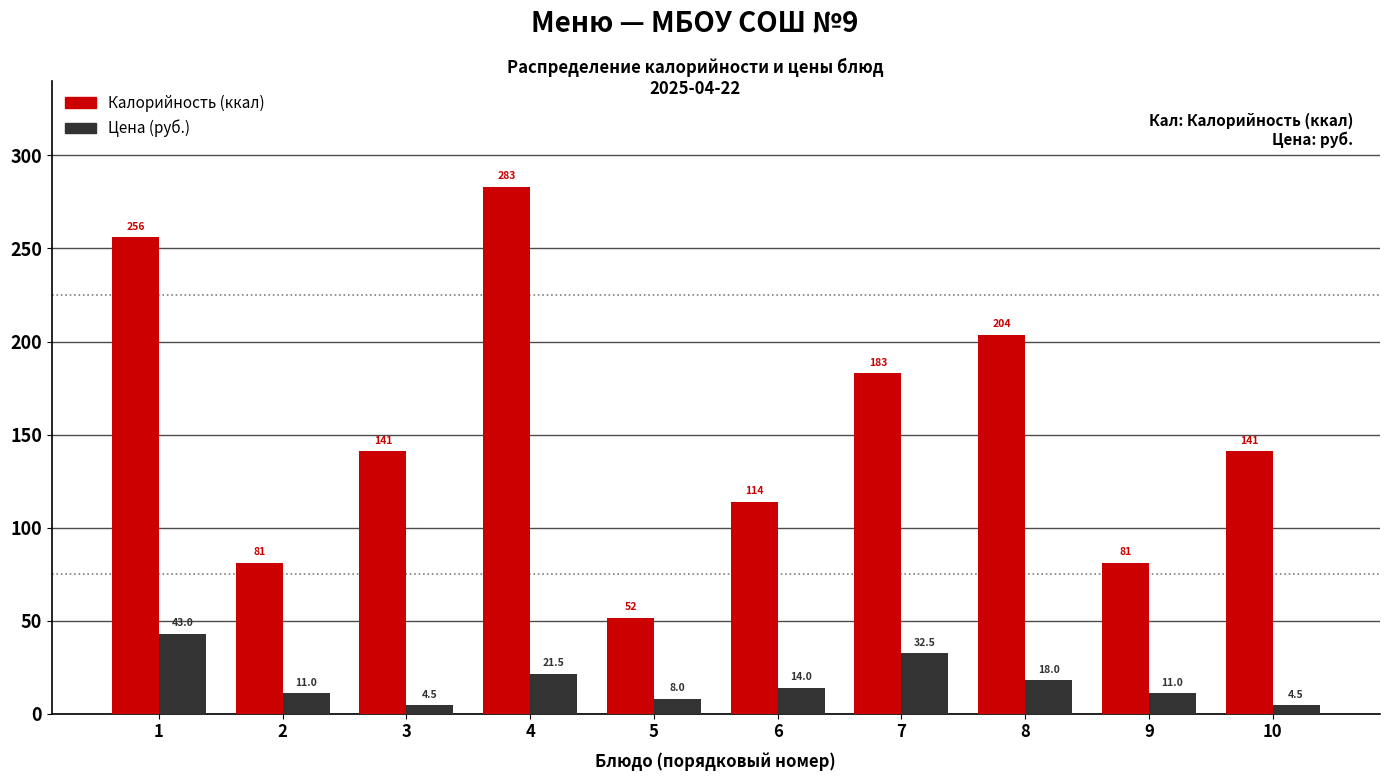

Reading right to left, what are all the values shown in this chart?

Калорийность (ккал): 10=141.0	9=81.0	8=203.5	7=183.0	6=114.0	5=51.6	4=283.2	3=141.0	2=81.0	1=256.0
Цена (руб.): 10=4.5	9=11.0	8=18.0	7=32.5	6=14.0	5=8.0	4=21.5	3=4.5	2=11.0	1=43.0